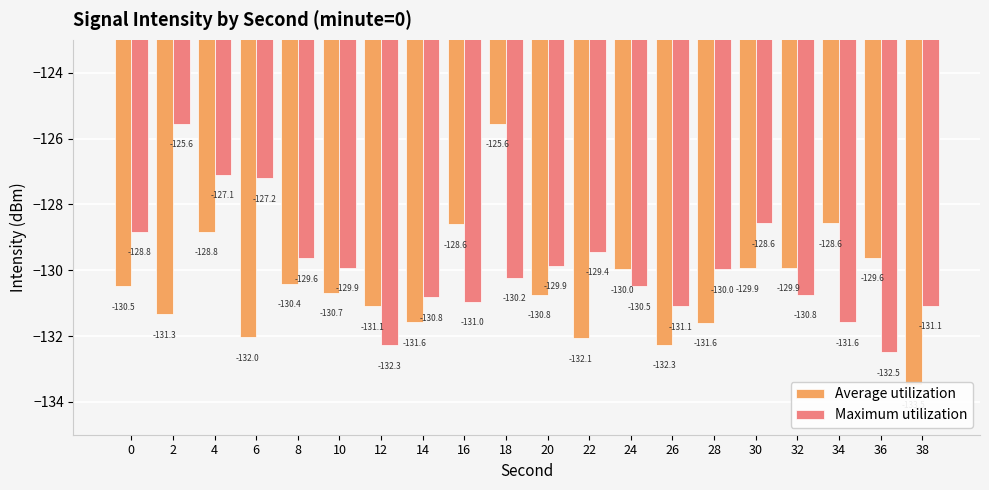

How many bars are there in each group?

2